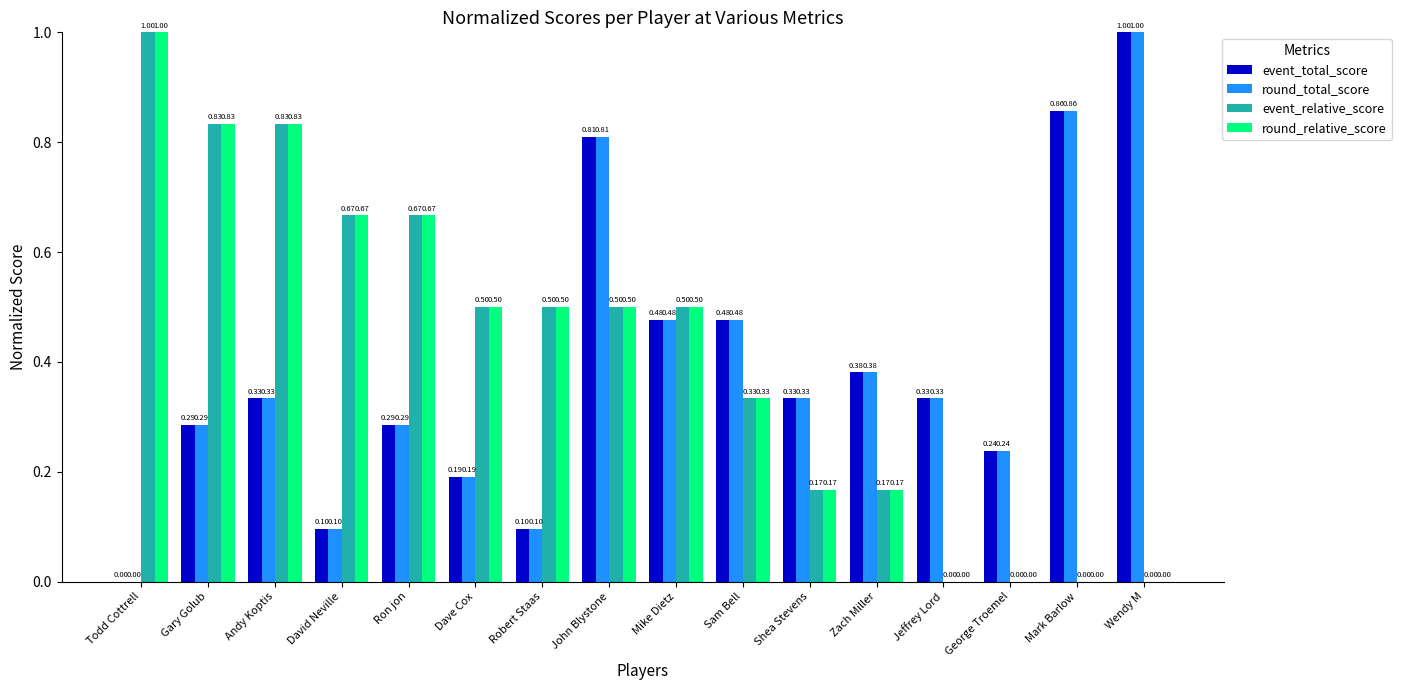

The round_total_score series shows 0.3 at Dave Cox. True or false?

False